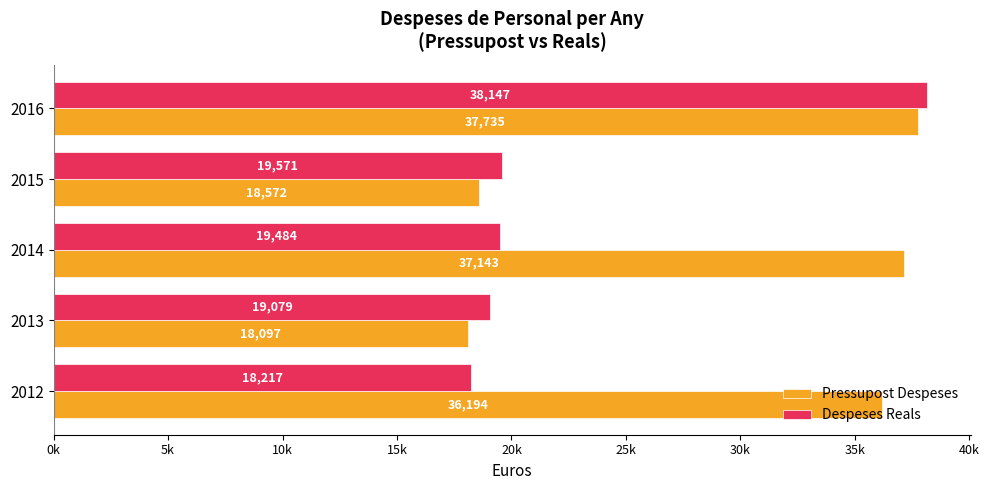

What are all the series names shown in the legend?

Pressupost Despeses, Despeses Reals